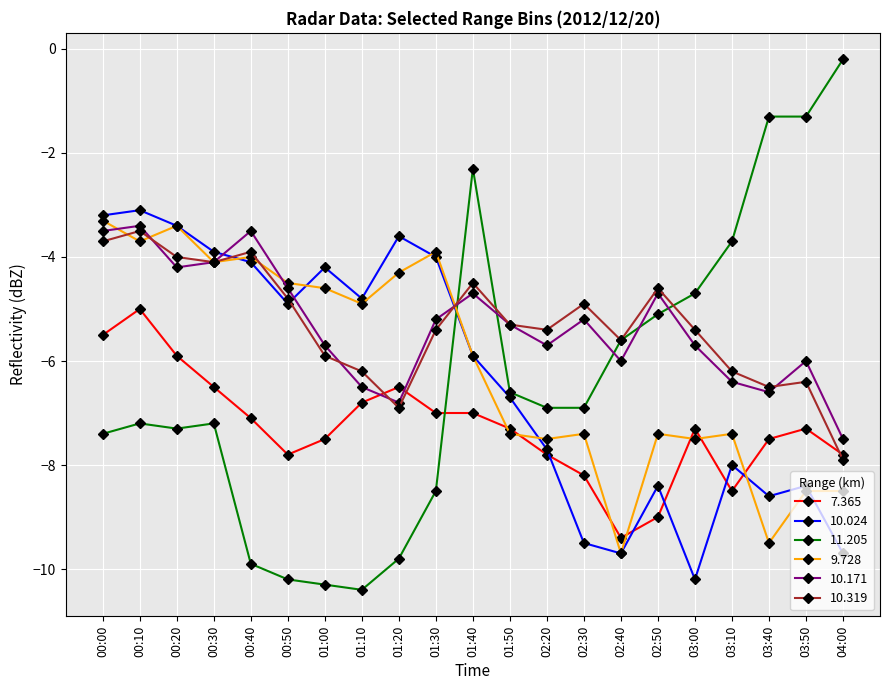

Is the value of 10.024 at 01:20 greater than the value of 9.728 at 00:40?

Yes